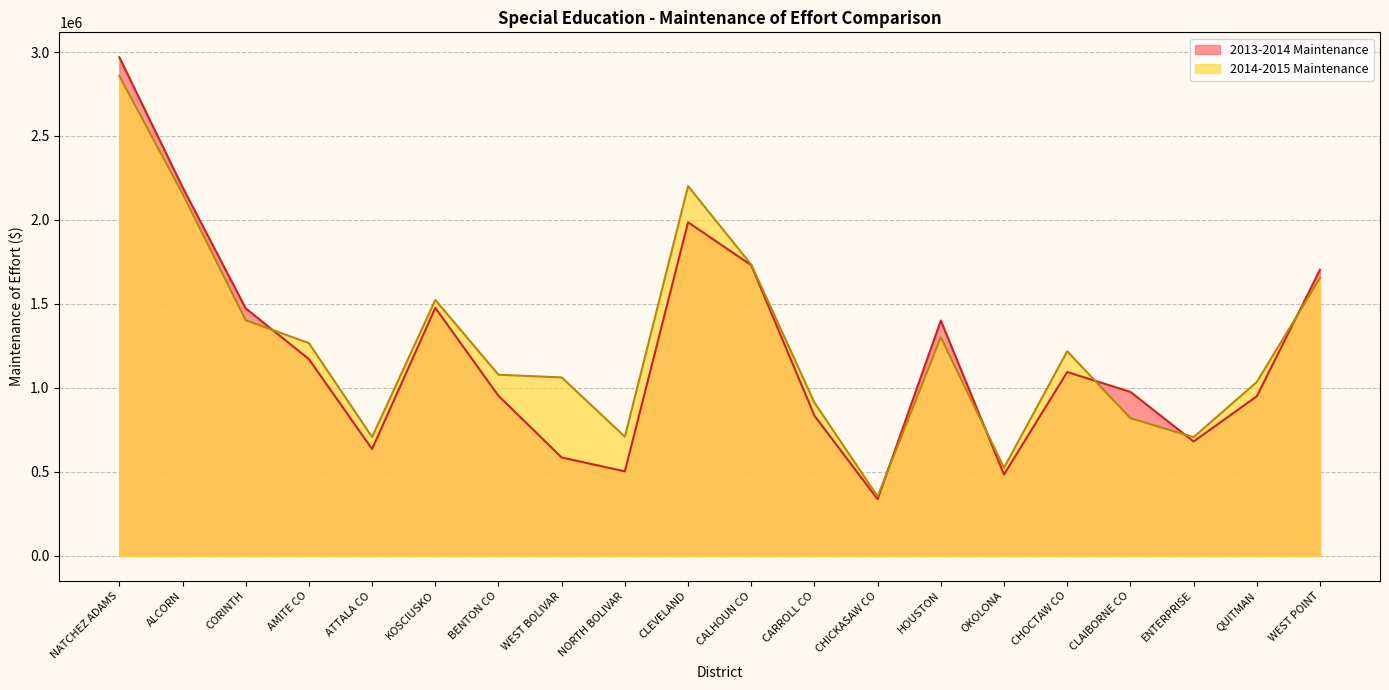

How many intersections are there between 2013-2014 Maintenance and 2014-2015 Maintenance?

6